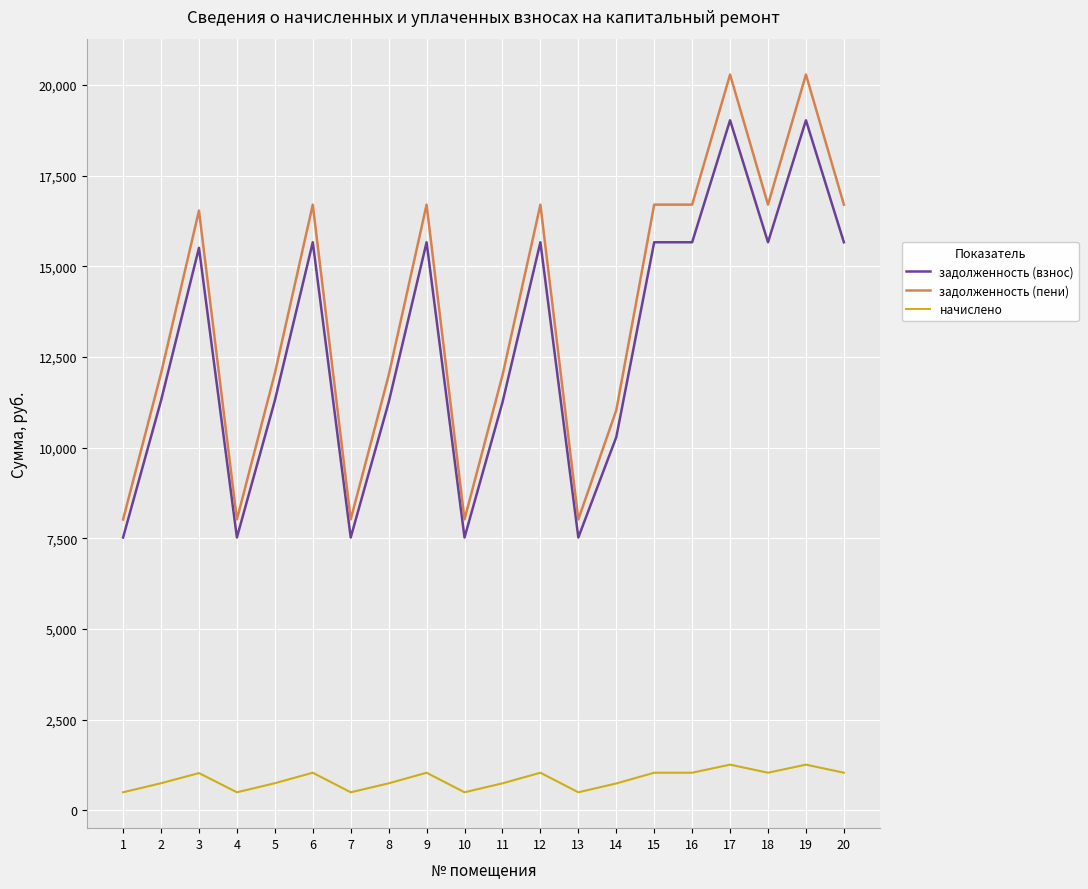

True or false: задолженность (пени) and начислено cross at least once.

False